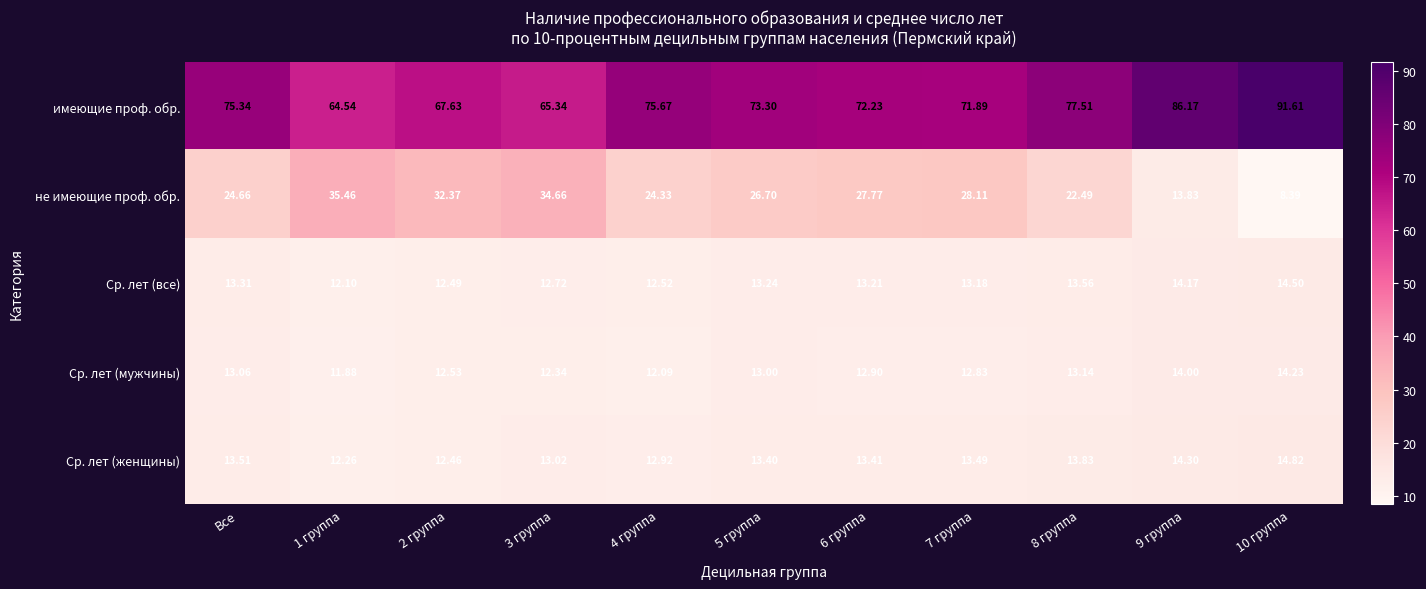

At which category is the sum across all series the highest?

10 группа